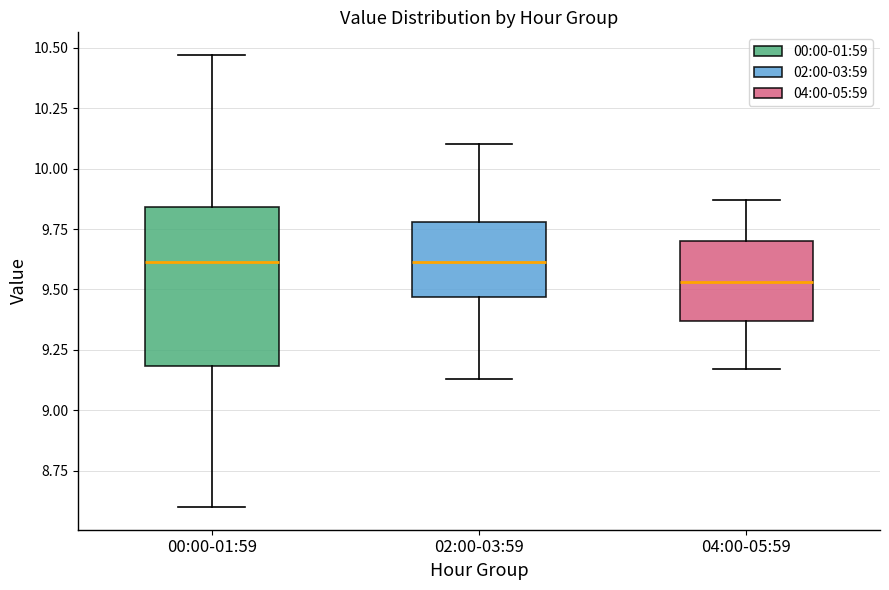

Reading left to right, read every box against the y-axis: the position of its median line, the range the box covers, and the ends of its whiskers. The values are not printed on the chart, so give them approximately, as read against the axis.

00:00-01:59: median 9.60, box 9.20 to 9.85, whiskers 8.60 to 10.45
02:00-03:59: median 9.60, box 9.45 to 9.80, whiskers 9.15 to 10.10
04:00-05:59: median 9.55, box 9.35 to 9.70, whiskers 9.15 to 9.85